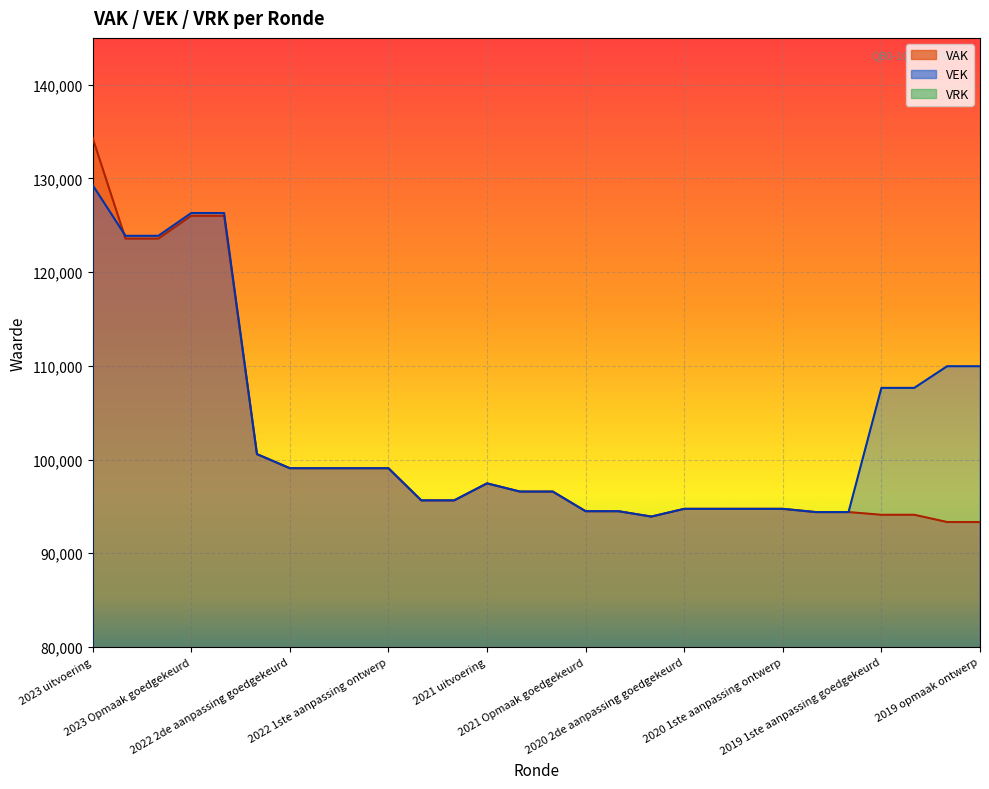

Where is VEK nearest to the value 111600?

2019 opmaak goedgekeurd